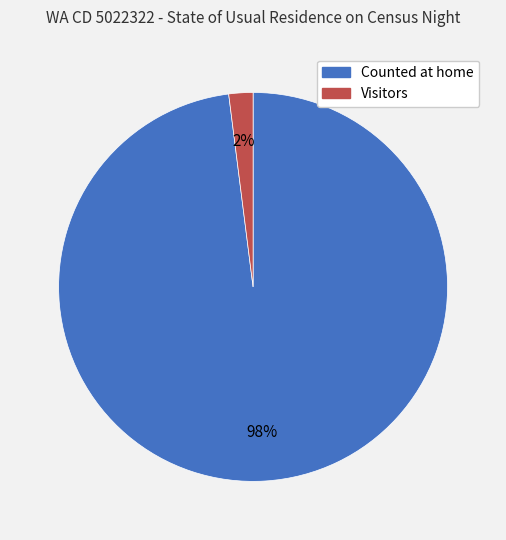

To the nearest percent, what percentage of the pie is Visitors?

2%